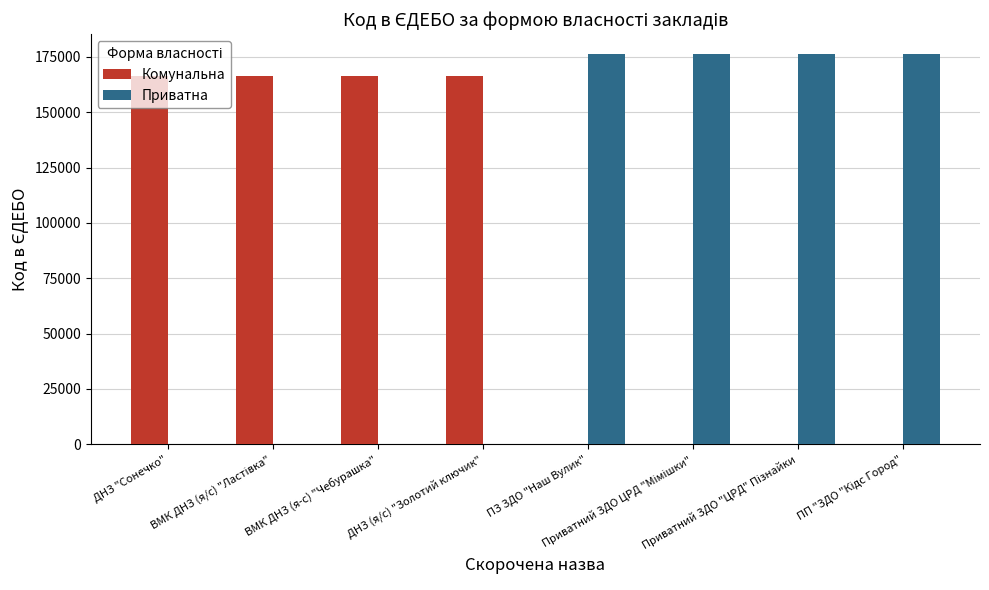

What is the sum of all Приватна values?

705520